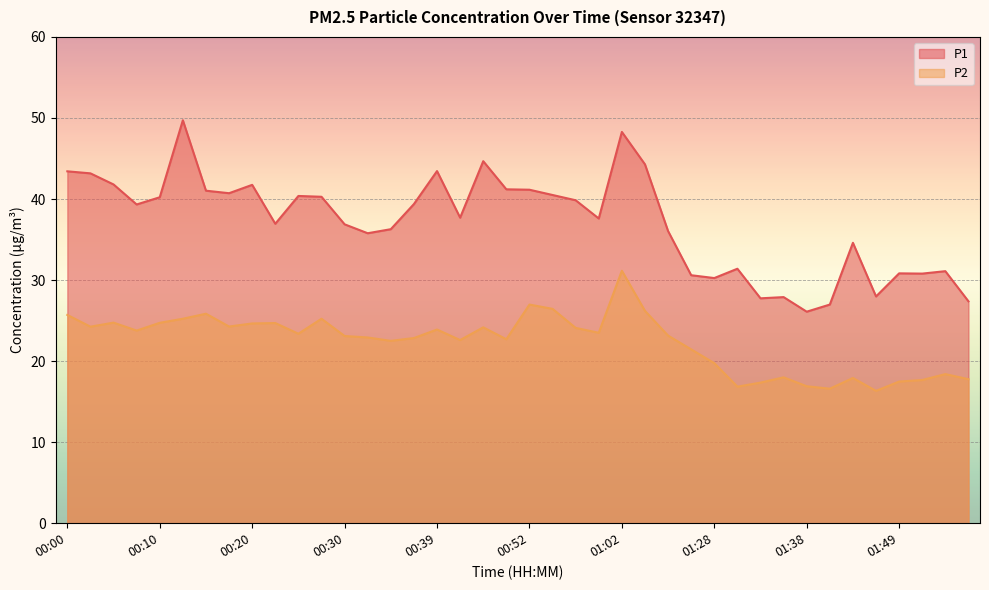

How many lines are shown in the chart?

2